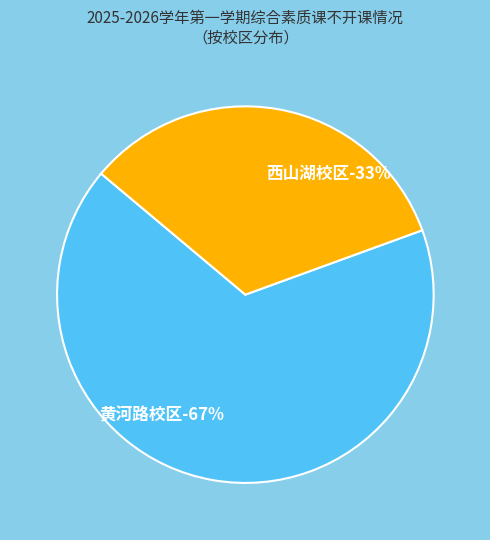

Is it true that 西山湖校区 is 23% of the pie?

False